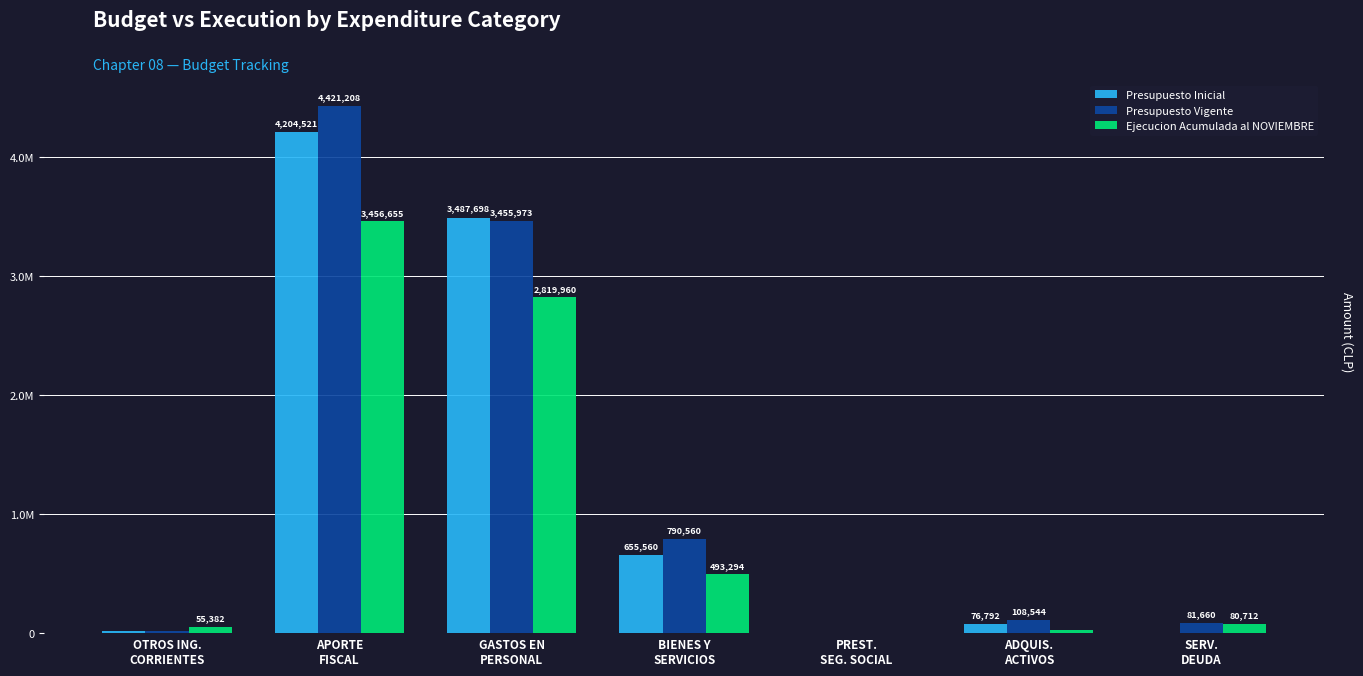

What are all the series names shown in the legend?

Presupuesto Inicial, Presupuesto Vigente, Ejecucion Acumulada al NOVIEMBRE